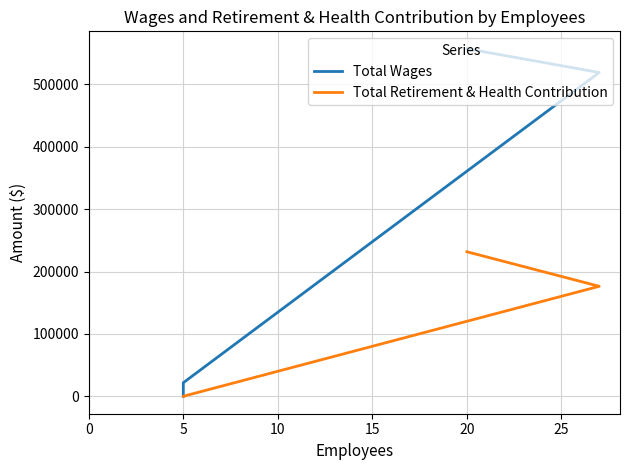

At how many categories does at least one series exceed 531343?

1